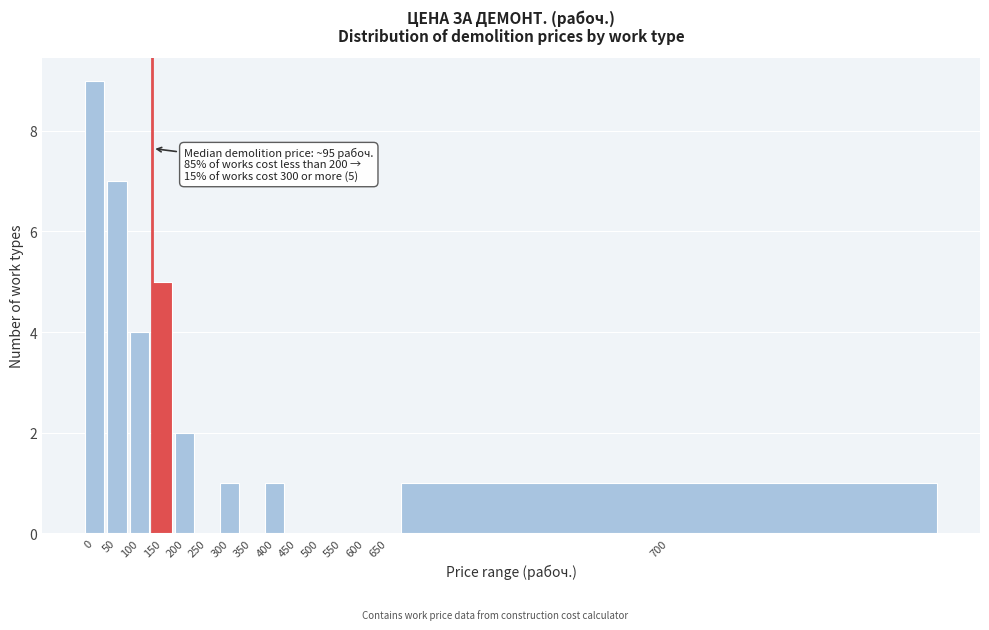

Reading left to right, extract all data points from this chart.

0=9	50=7	100=4	150=5	200=2	250=0	300=1	350=0	400=1	450=0	500=0	550=0	600=0	650=0	700=1